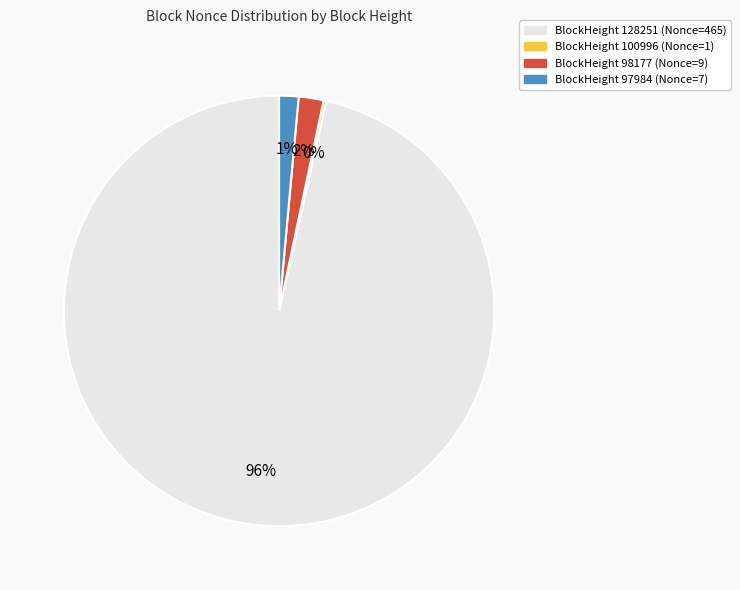

To the nearest percent, what is the average slice percentage?

25%